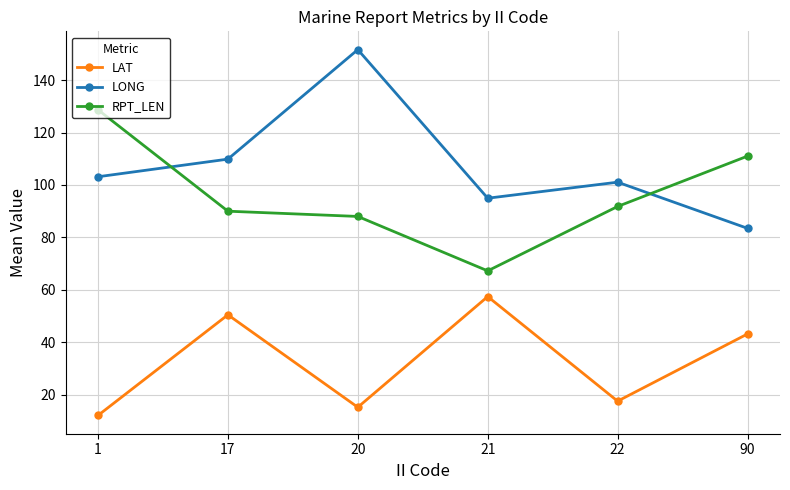

Which series has the largest range (max minus min)?

LONG